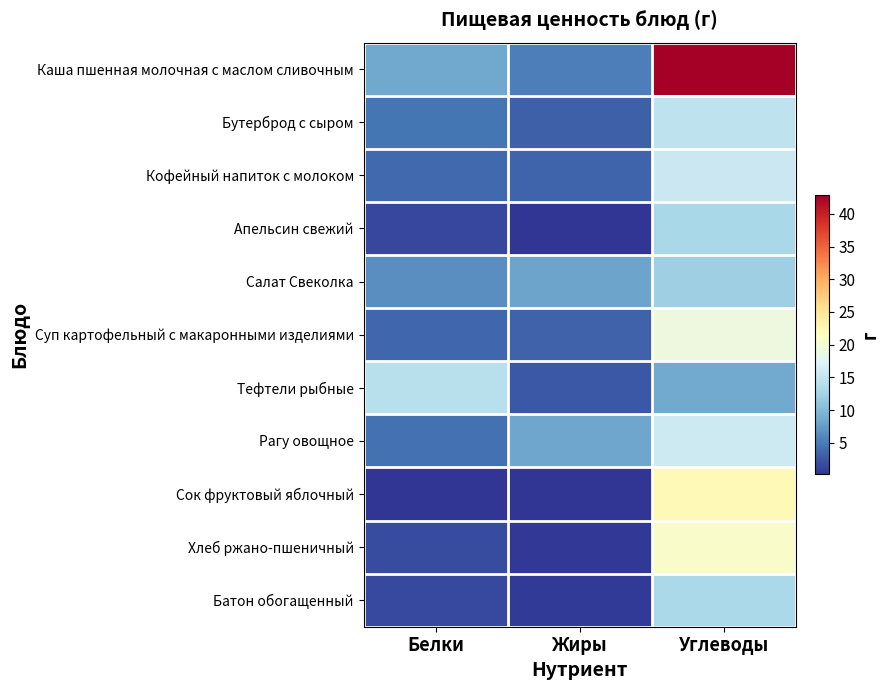

At which category does the chart reach its peak across all series?

Углеводы